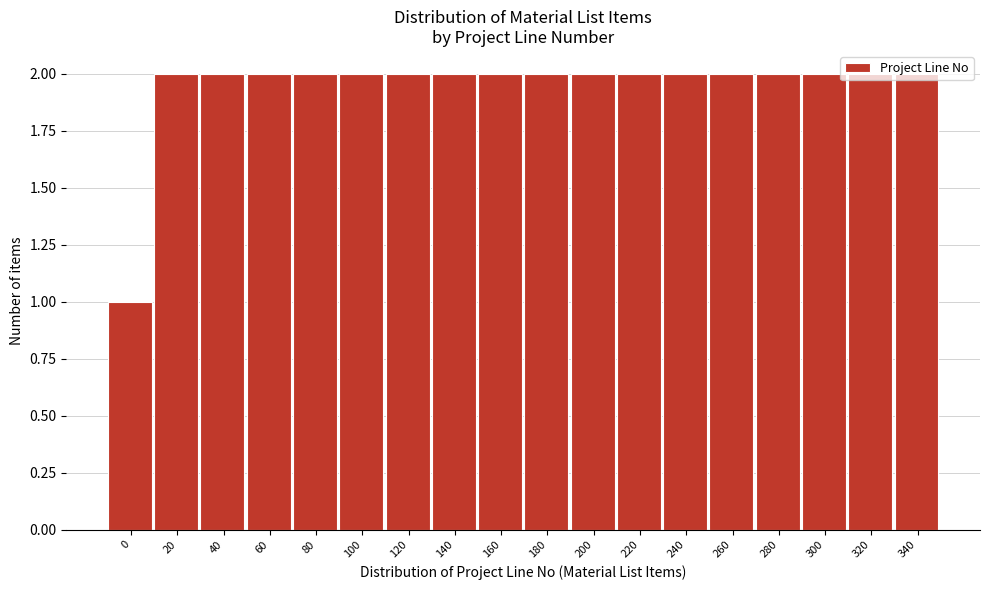

Is it true that the value at 280 is 1?

False